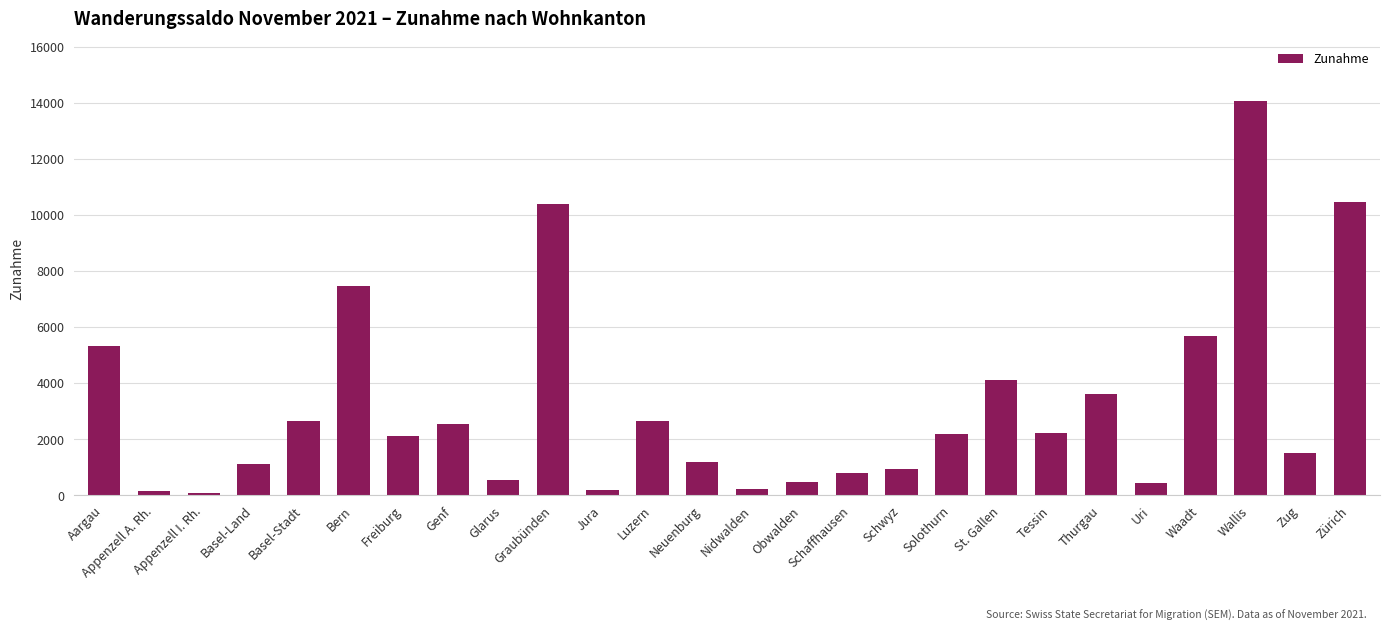

How many values are below 2180?

13